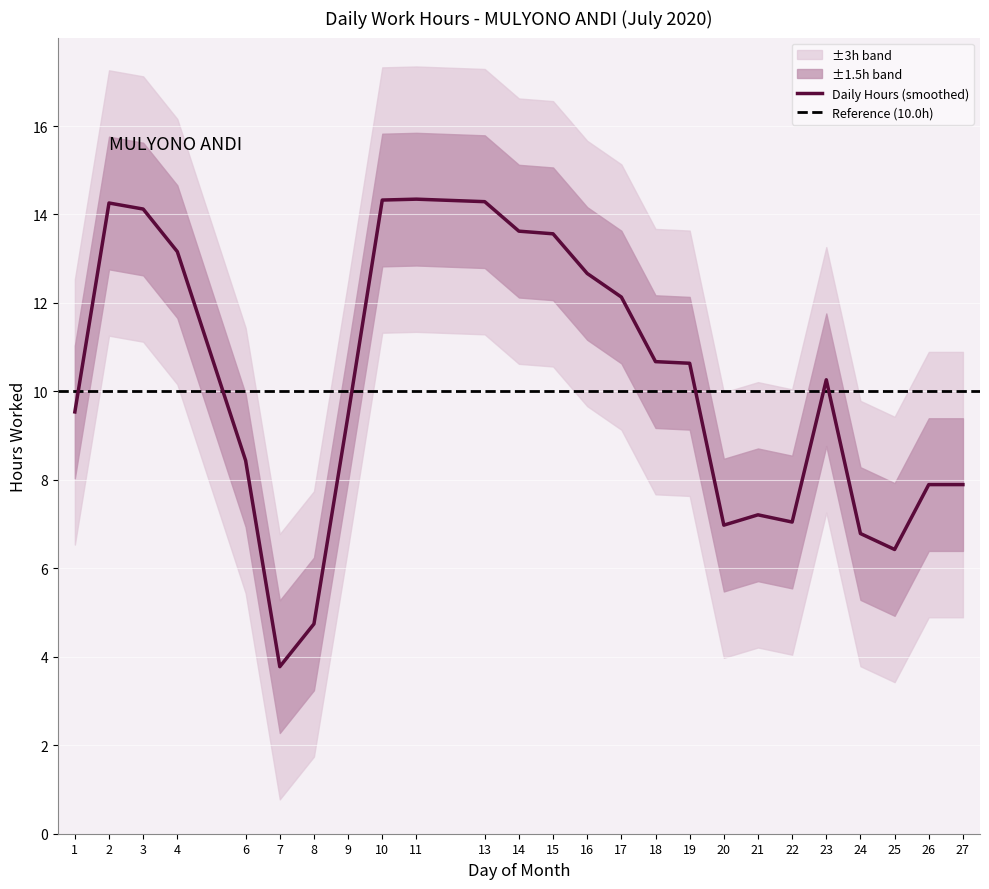

True or false: Daily Hours (smoothed) has a value of 7.0 at 20.

True